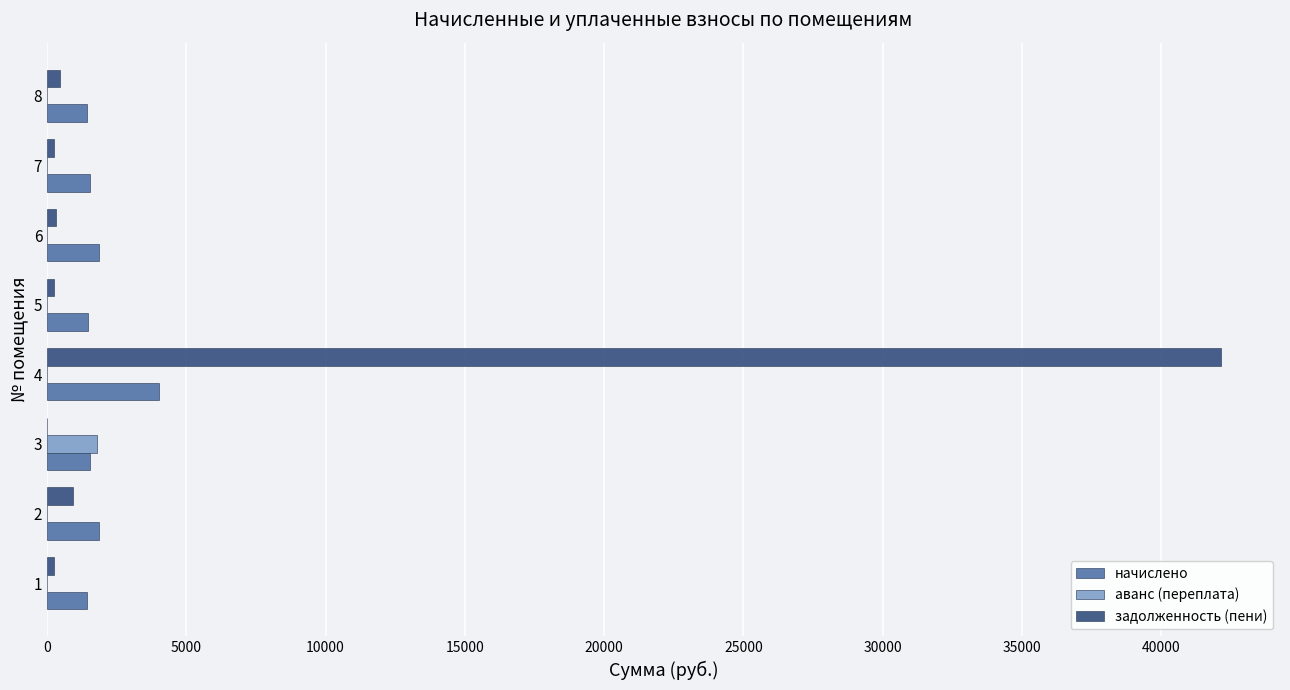

Which series has the largest total across all categories?

задолженность (пени)